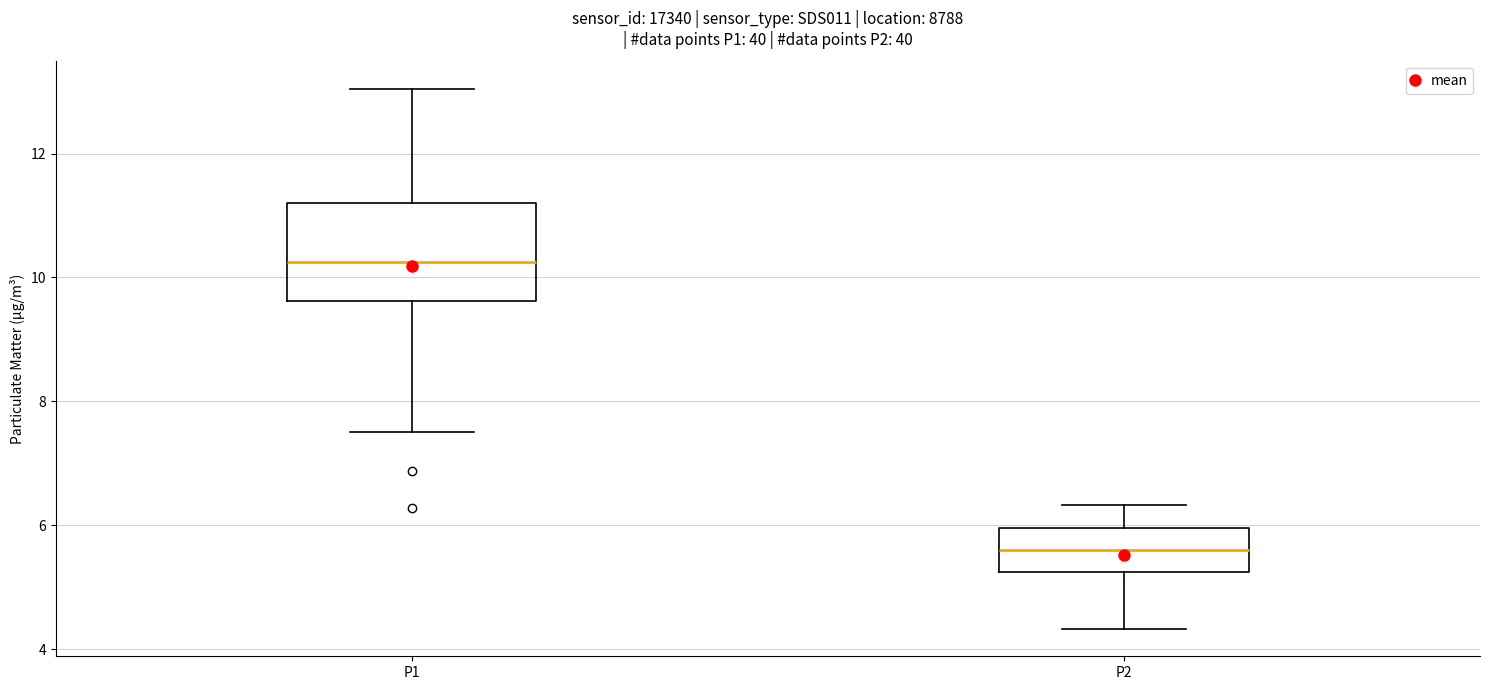

Reading left to right, transcribe this box plot: for each box, give where its median line is, the range the box spans, and where its two whiskers end, as read against the y-axis. The values are not printed on the chart, so give them approximately, as read against the axis.

P1: median 10.2, box 9.6 to 11.2, whiskers 7.6 to 13.0
P2: median 5.6, box 5.2 to 6.0, whiskers 4.4 to 6.4